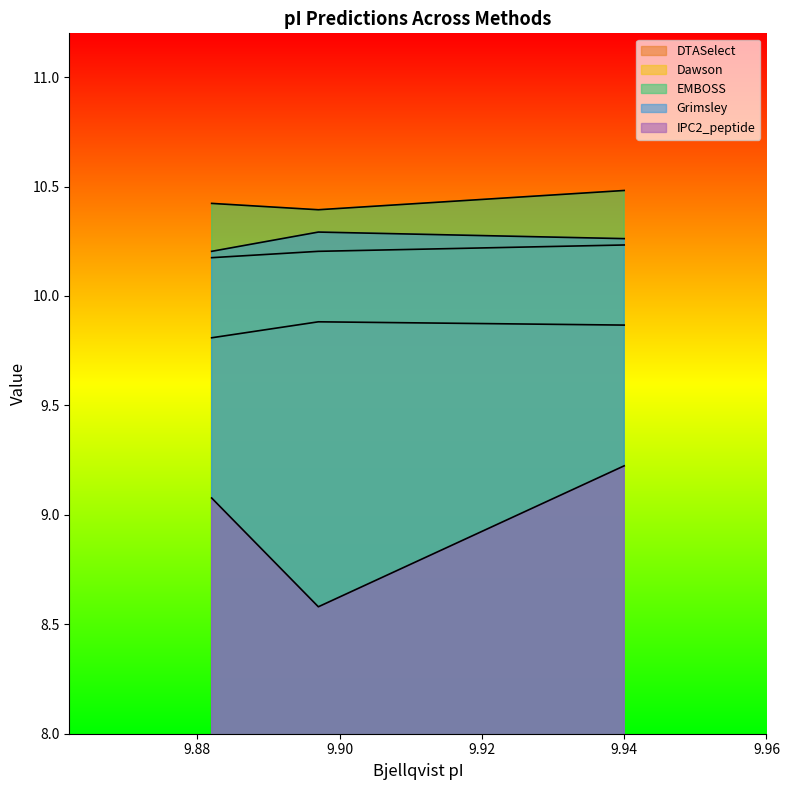

What is the average value of the mass series?

9.0